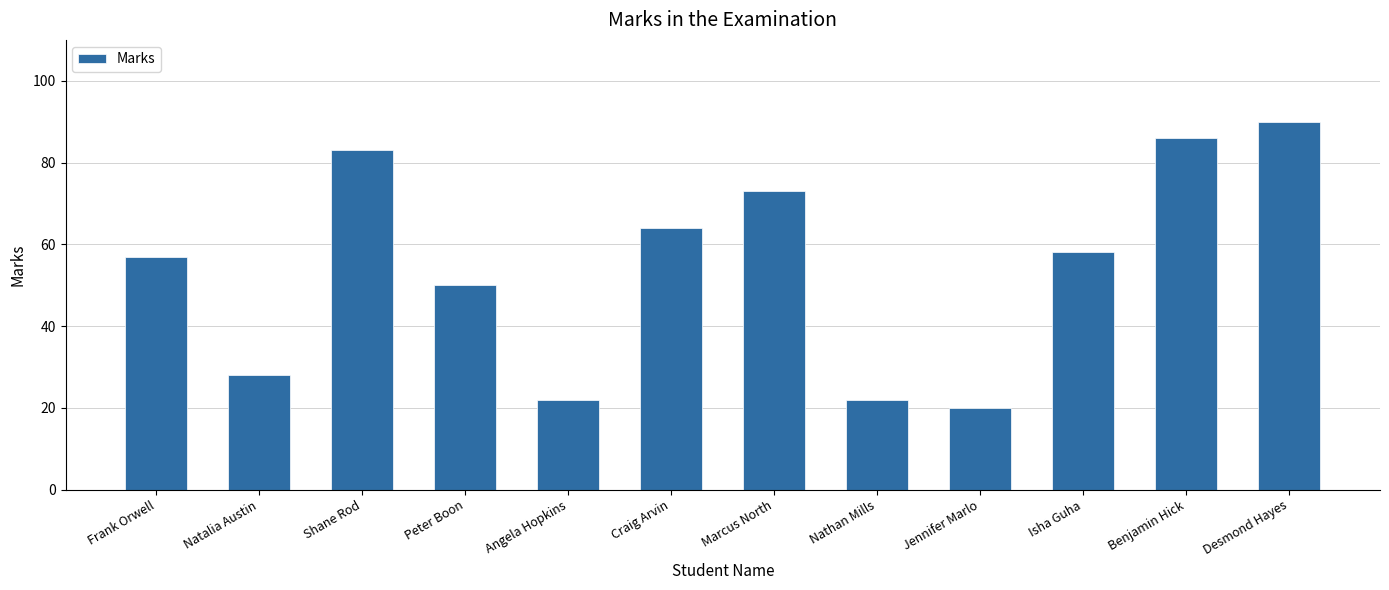

The value at Nathan Mills is 14. True or false?

False